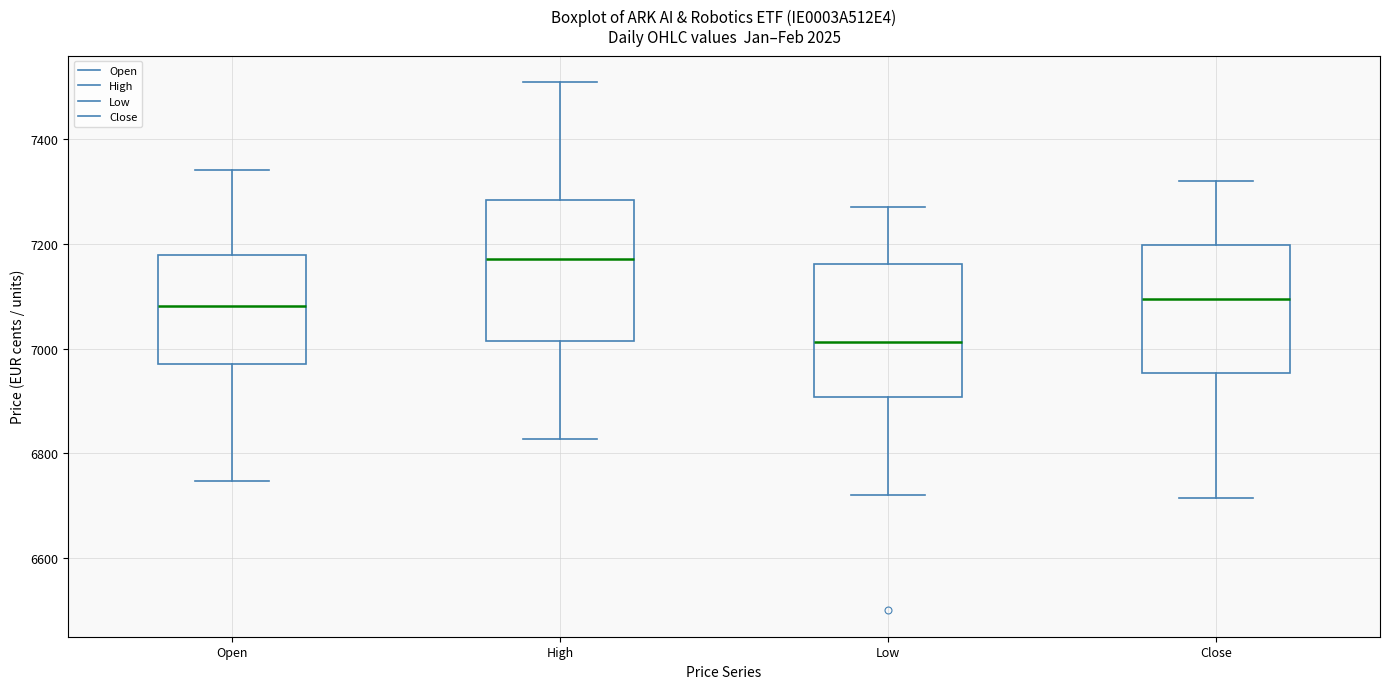

Reading left to right, transcribe this box plot: for each box, give where its median line is, the range the box spans, and where its two whiskers end, as read against the y-axis. The values are not printed on the chart, so give them approximately, as read against the axis.

Open: median 7080, box 6980 to 7180, whiskers 6740 to 7340
High: median 7180, box 7020 to 7280, whiskers 6820 to 7500
Low: median 7020, box 6900 to 7160, whiskers 6720 to 7260
Close: median 7100, box 6960 to 7200, whiskers 6720 to 7320